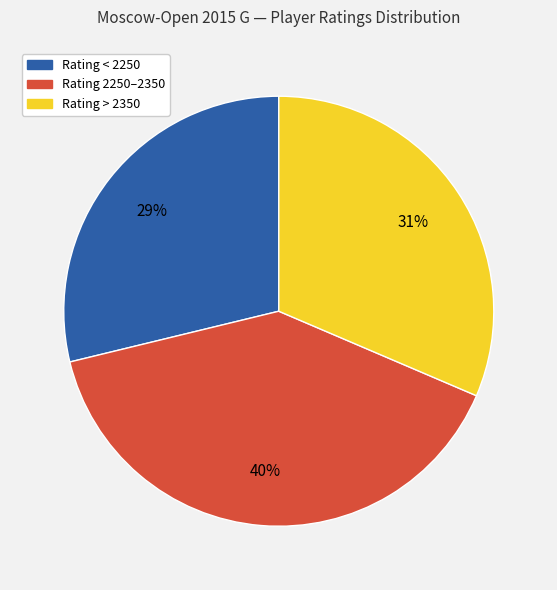

Between Rating 2250–2350 and Rating < 2250, which is larger?

Rating 2250–2350